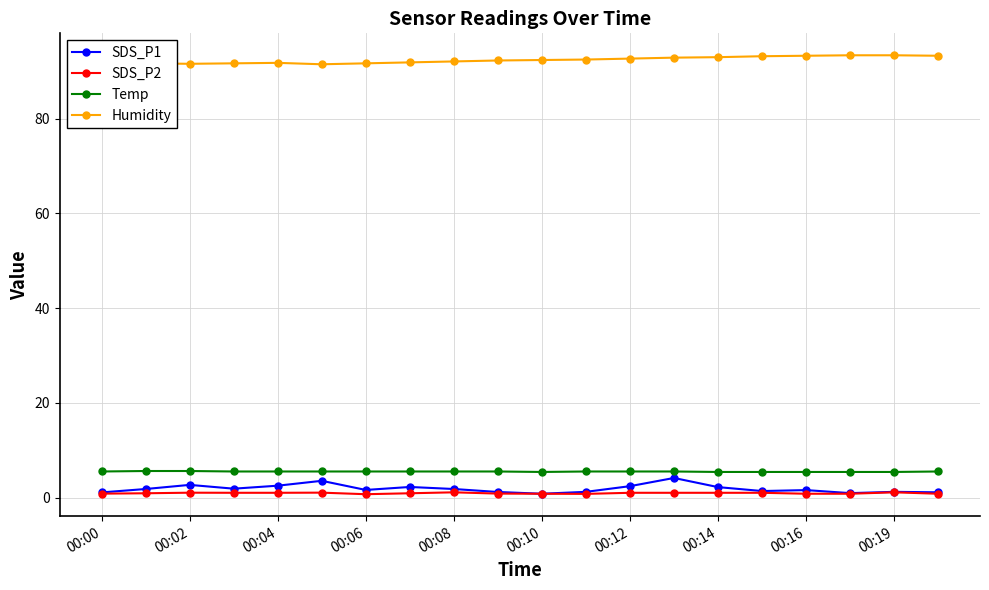

At how many categories does at least one series exceed 56?

20